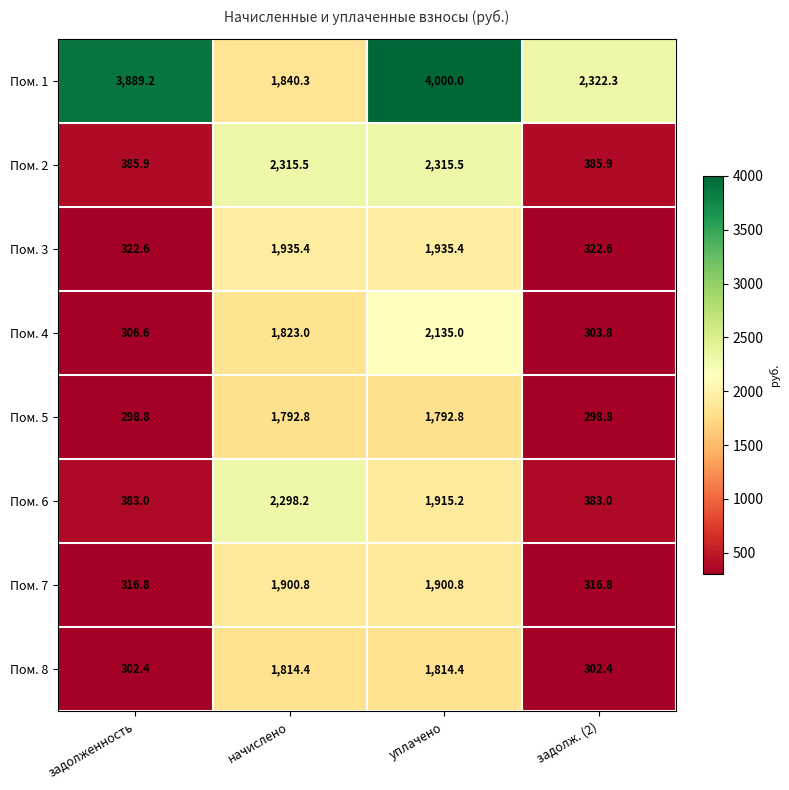

At начислено, list the series in order from largest to smallest.

Пом. 2, Пом. 6, Пом. 3, Пом. 7, Пом. 1, Пом. 4, Пом. 8, Пом. 5